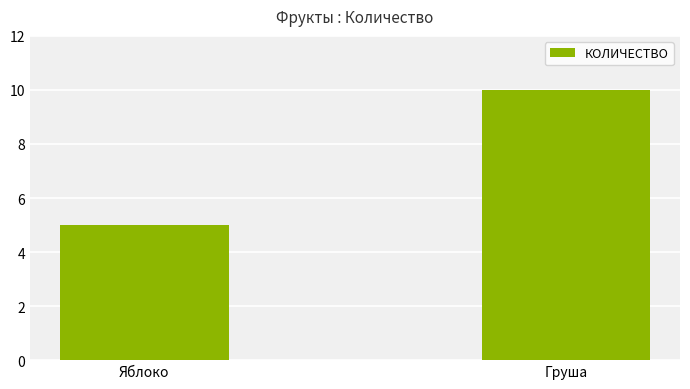

What is the change in value from Яблоко to Груша?

+5